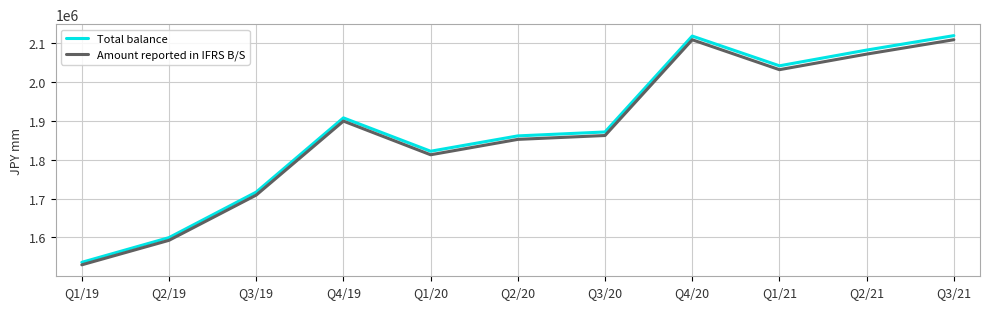

True or false: Amount reported in IFRS B/S and Total balance intersect in this chart.

False